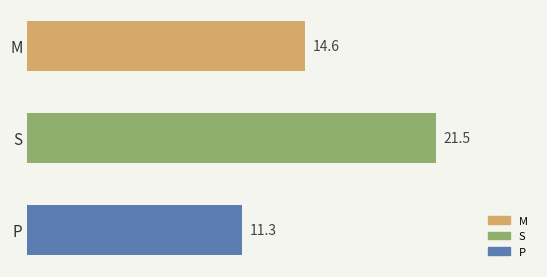

Reading top to bottom, what are all the values shown in this chart?

M=14.6	S=21.5	P=11.3